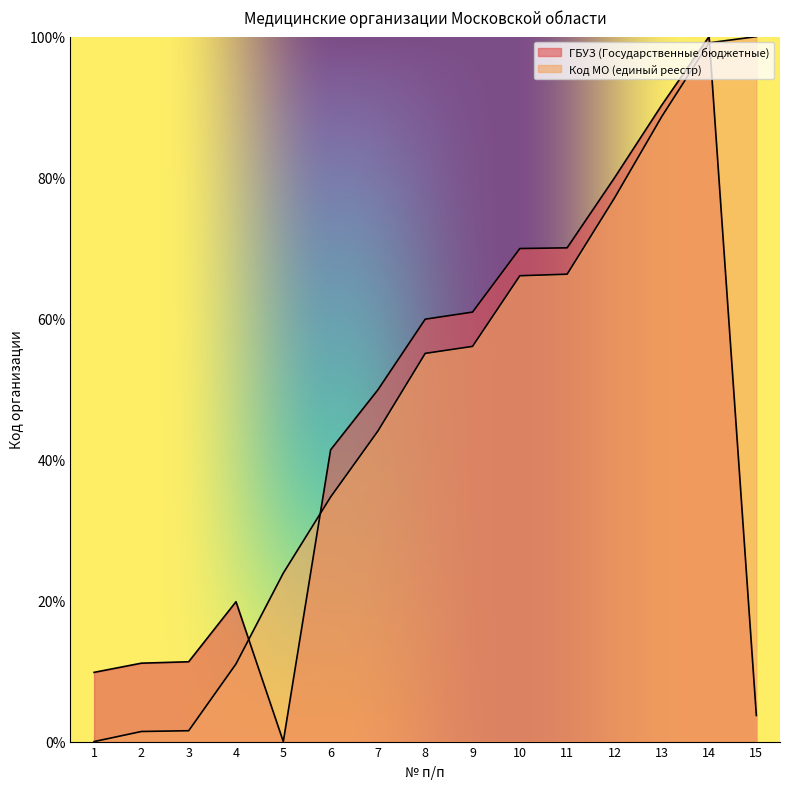

Reading left to right, what are all the values shown in this chart?

ГБУЗ (Государственные бюджетные): 9.8	11.1	11.3	19.8	0.0	41.4	49.9	59.9	60.9	69.9	70.0	80.0	90.3	100.0	3.7
Код МО (единый реестр): 0.0	1.4	1.5	11.0	23.9	34.7	44.1	55.1	56.1	66.1	66.3	77.1	88.7	99.1	100.0